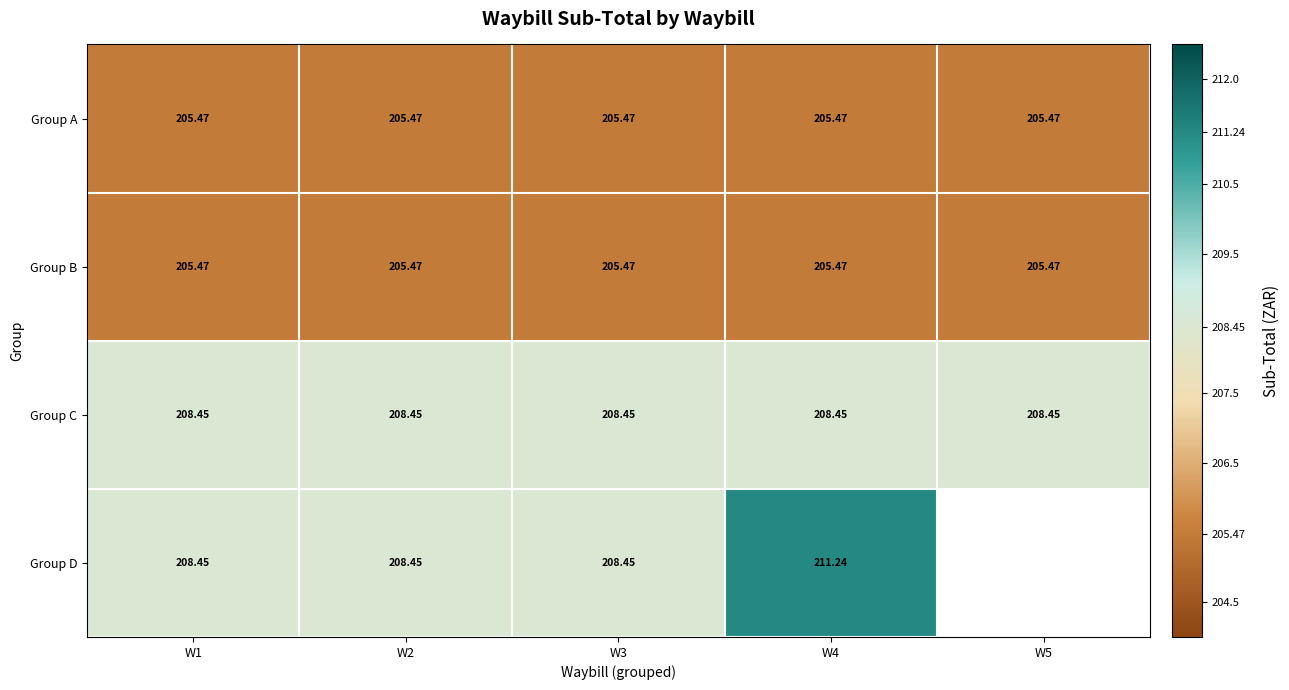

Read the Group A value at W1.

205.5